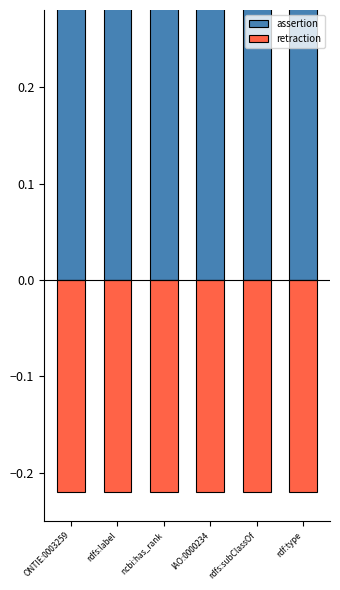

At how many categories does at least one series exceed 0?

6